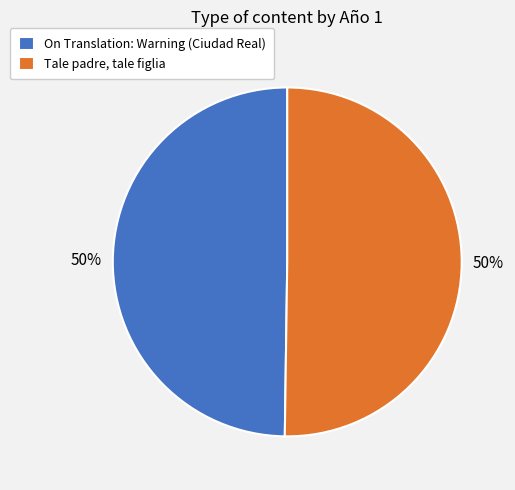

To the nearest percent, what is the combined percentage of Tale padre, tale figlia and On Translation: Warning (Ciudad Real)?

100%